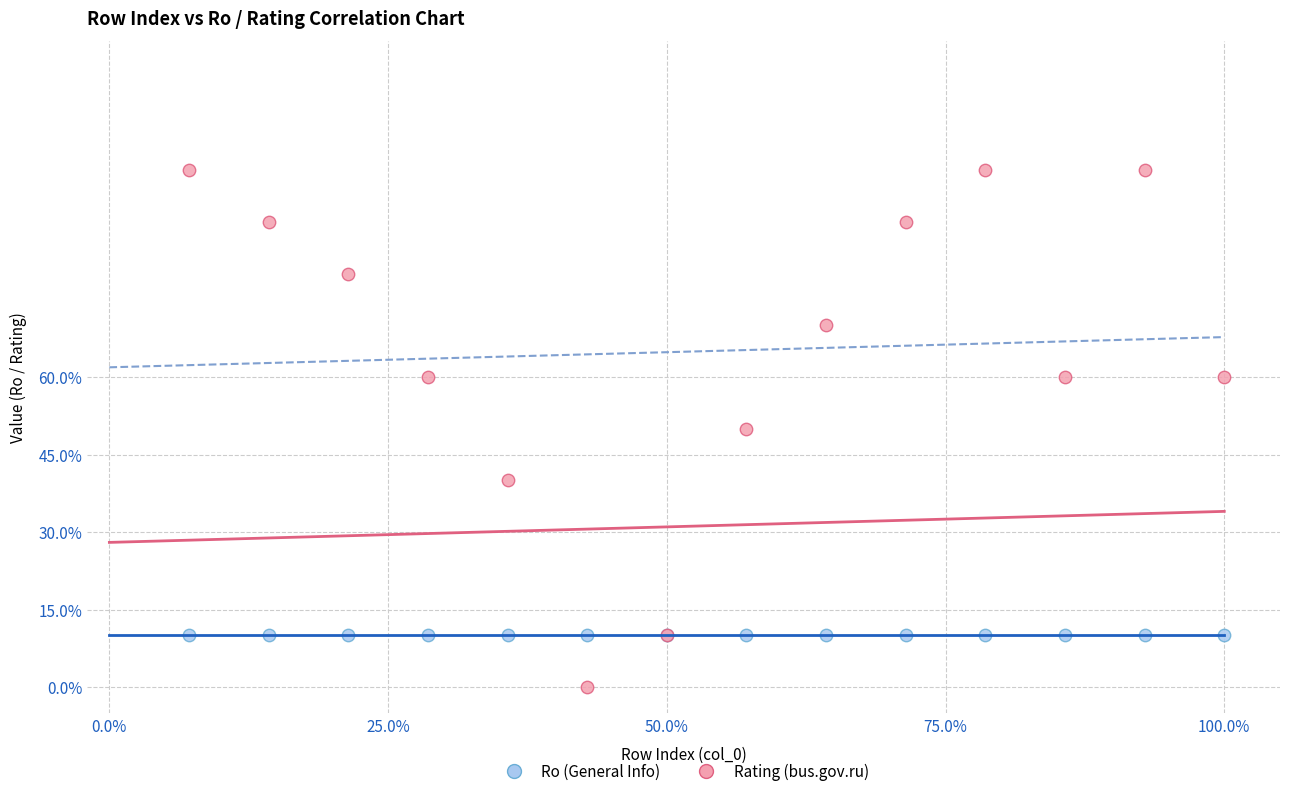

Which series contains the highest Y value?

Rating (bus.gov.ru)